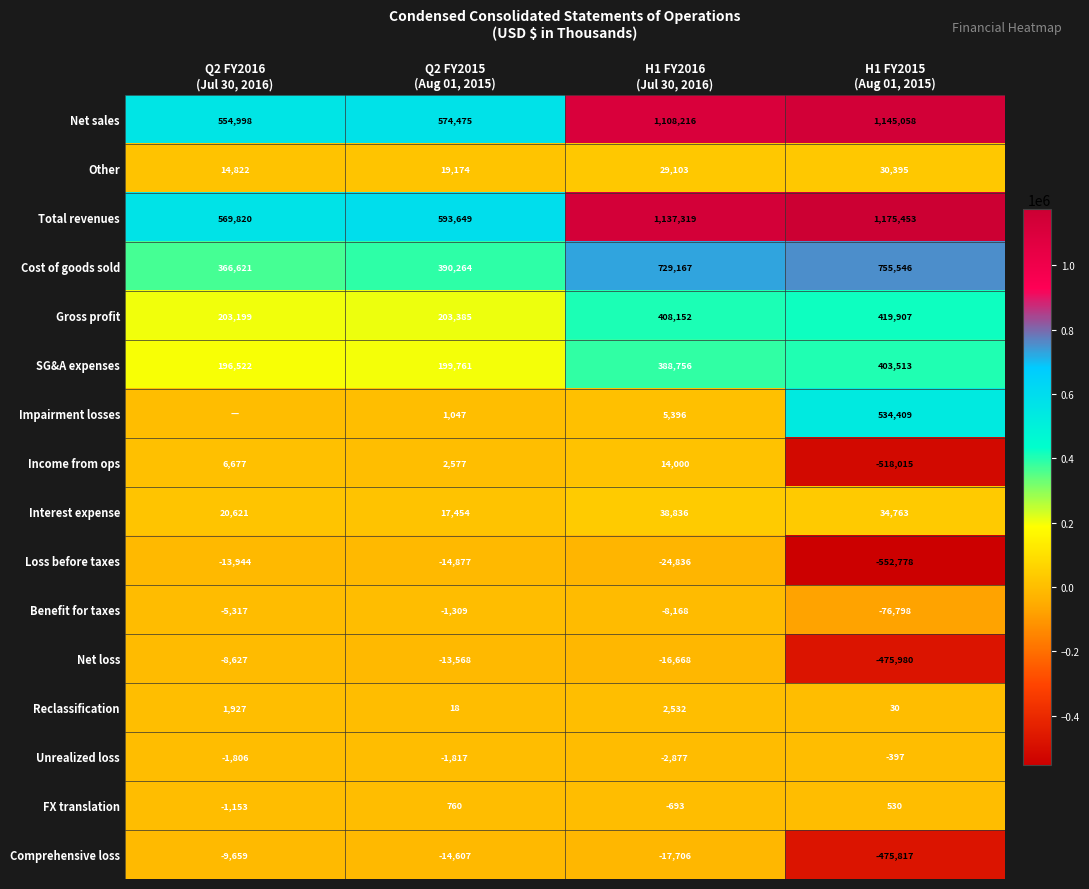

What is the difference between the maximum and minimum values in the Cost of goods sold series?

388925